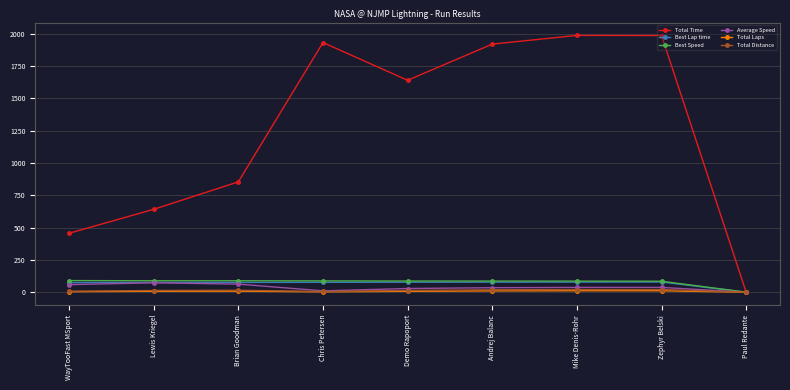

Does the chart have visible grid lines?

Yes